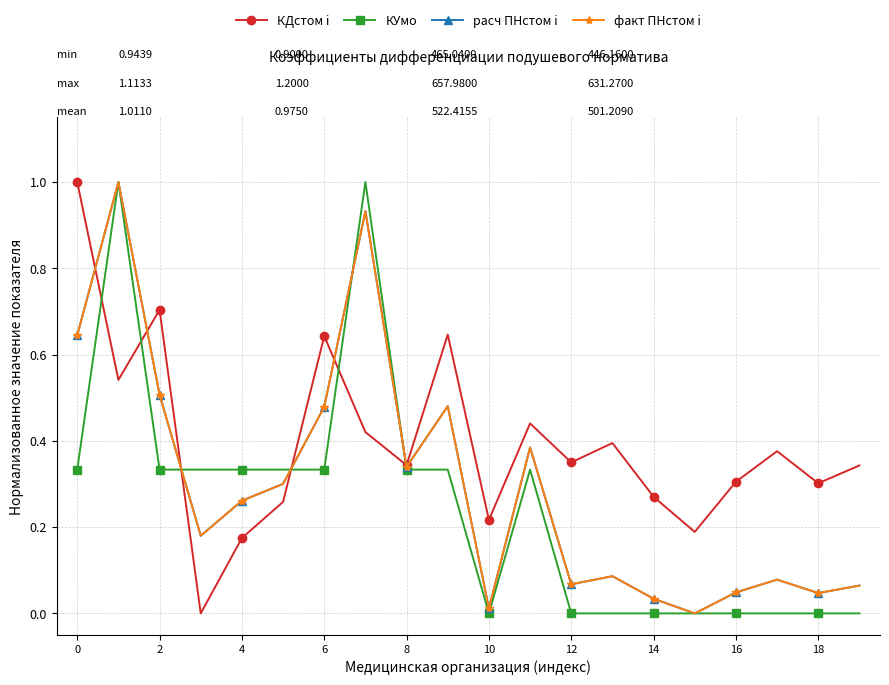

How many КДстом i values are between 0 and 1?

20